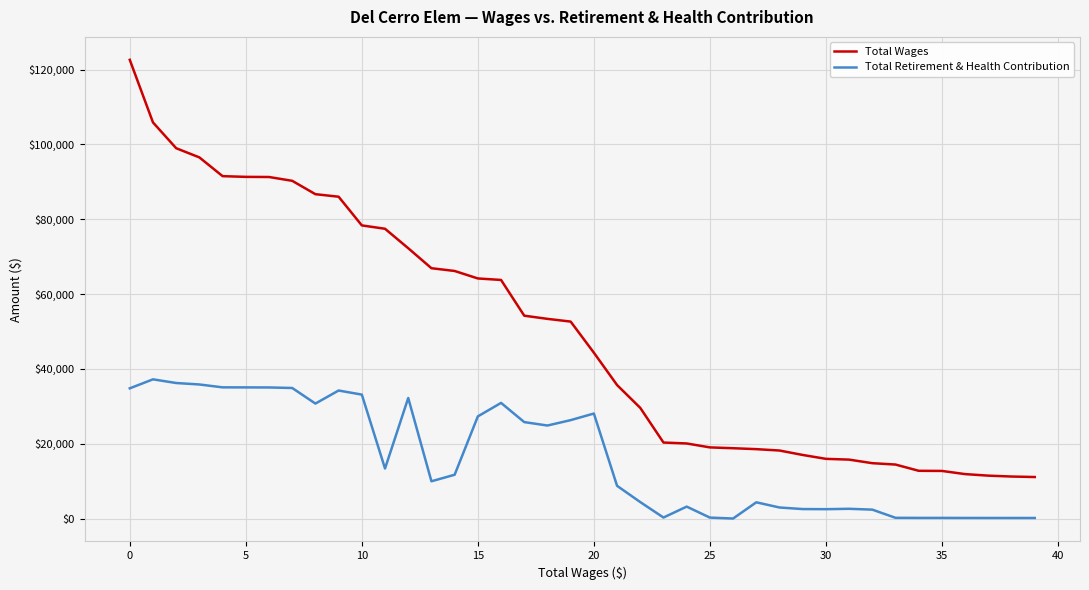

List the series in order of their overall mean, lowest first.

Total Retirement & Health Contribution, Total Wages